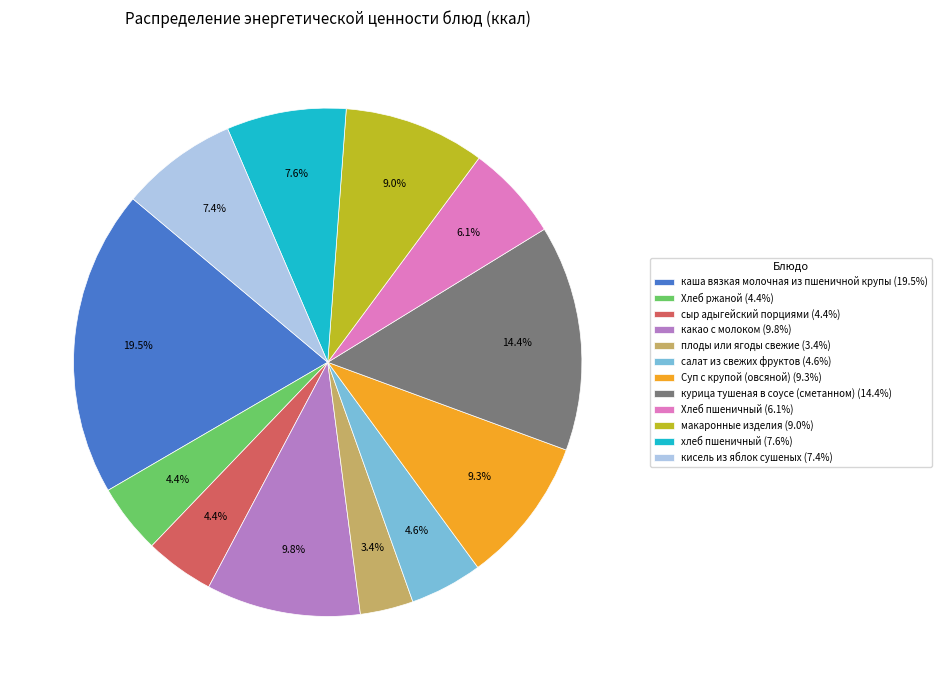

Does кисель из яблок сушеных represent more than half of the total?

No